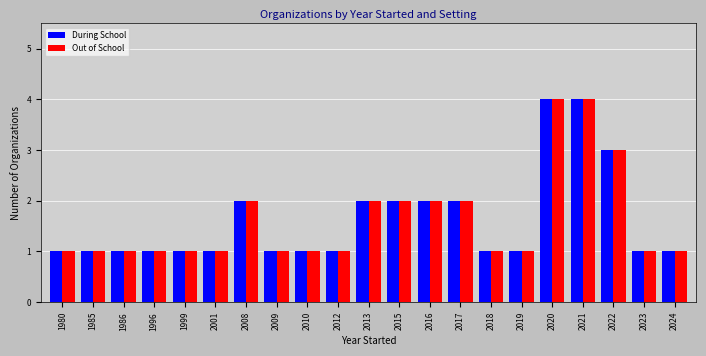

What are all the series names shown in the legend?

During School, Out of School